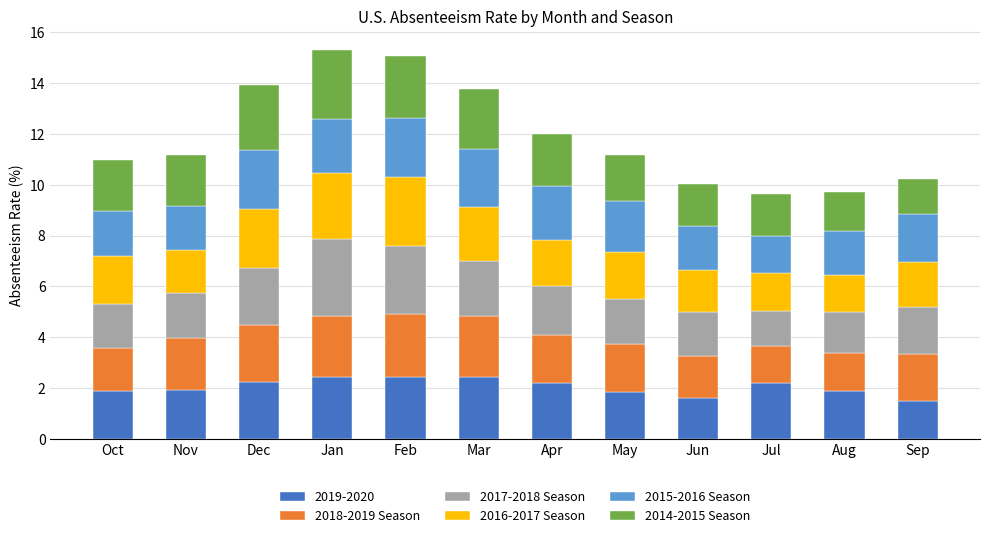

What is the difference between the 2019-2020 values at Dec and Jun?

0.6